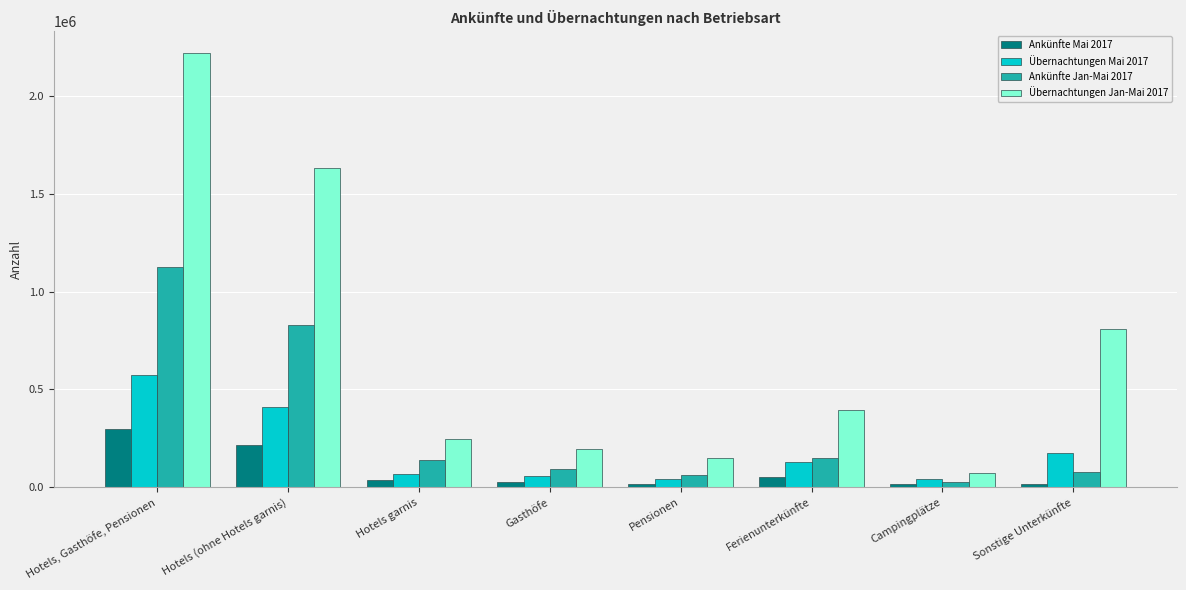

Which series has the largest range (max minus min)?

Übernachtungen Jan-Mai 2017